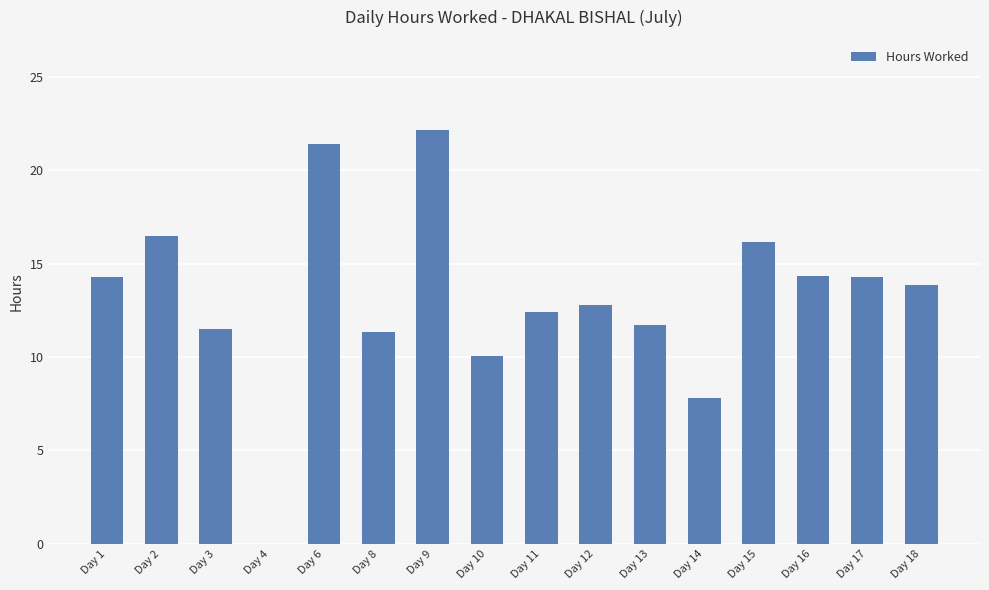

What is the sum of the values at Day 3 and Day 8?

22.8